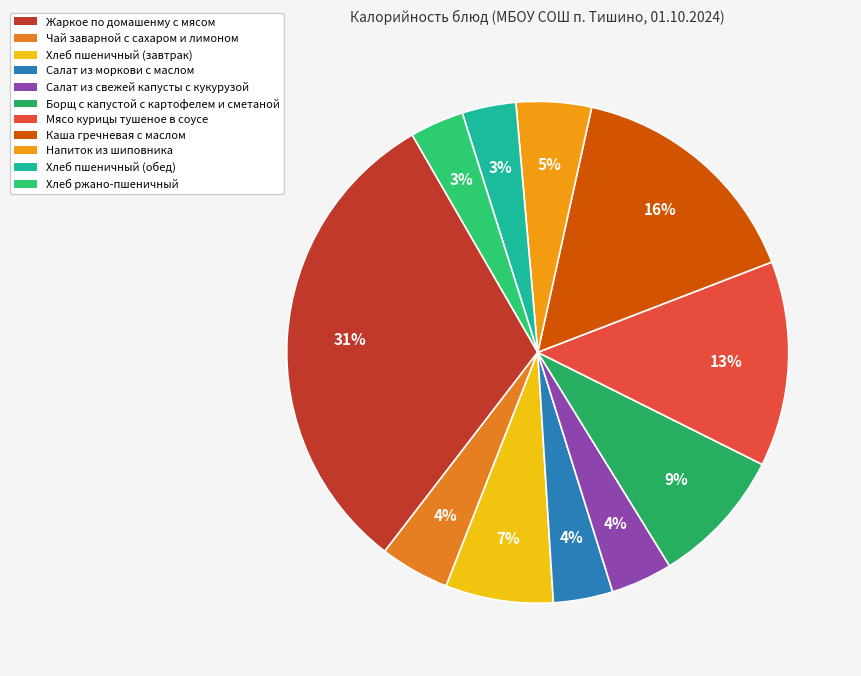

How many slices are in this pie chart?

11